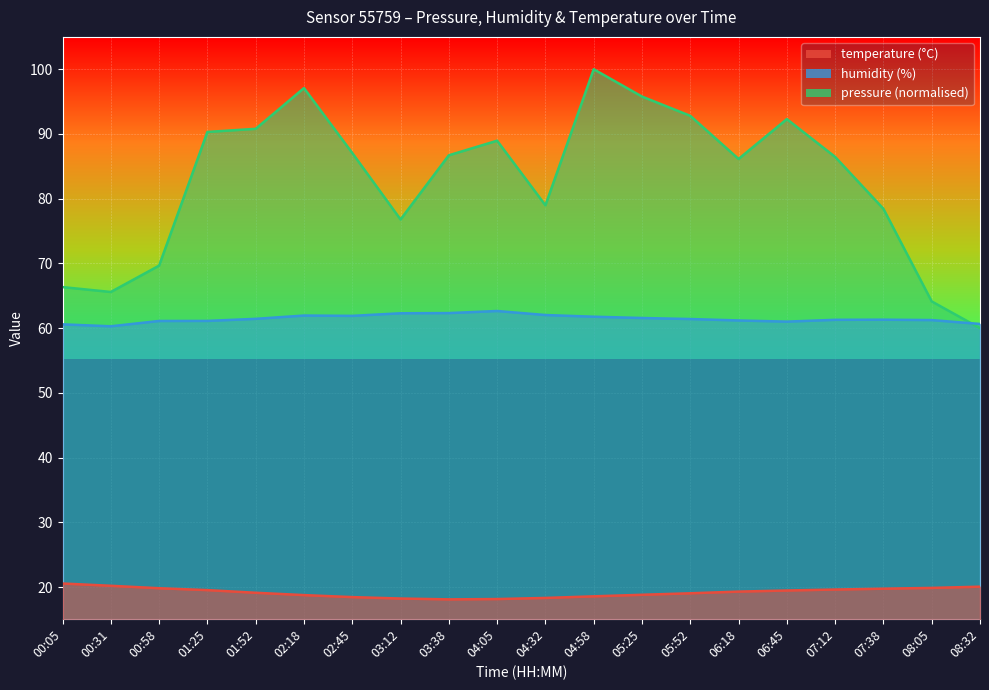

How many values in the humidity series exceed 61?

17